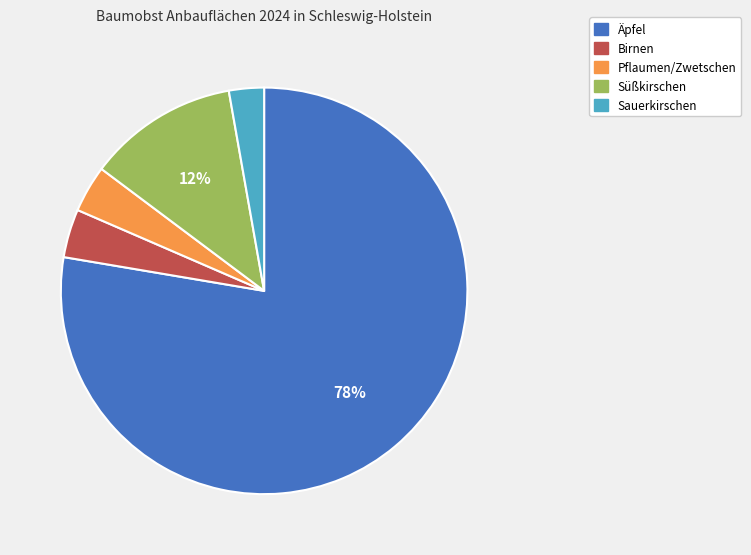

How many segments does this pie chart have?

5